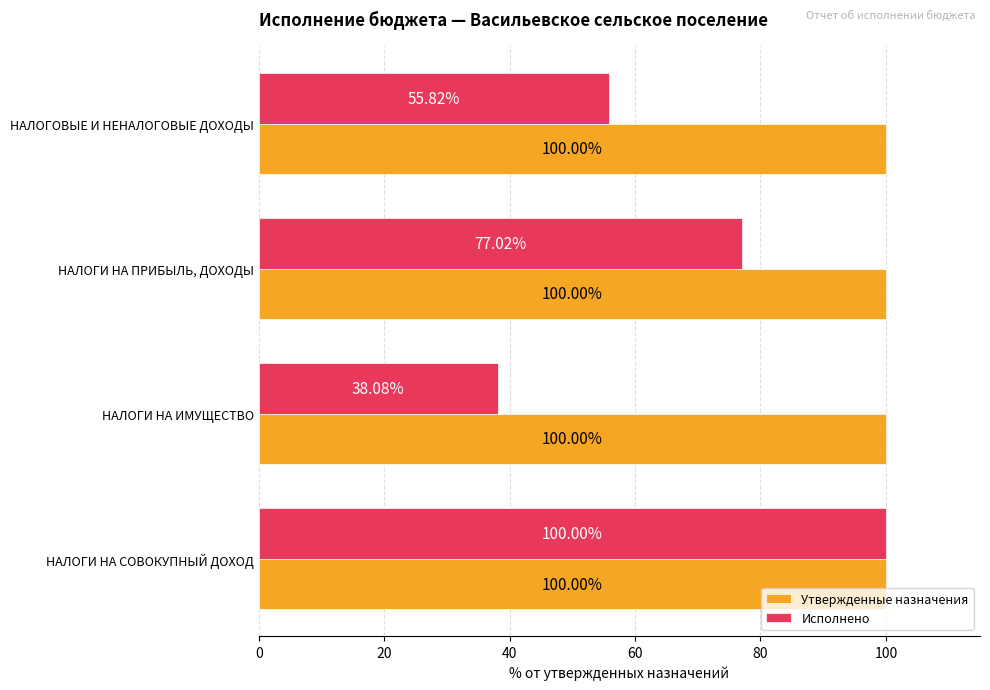

What is the difference between the maximum and second lowest values in the Исполнено series?

44.2